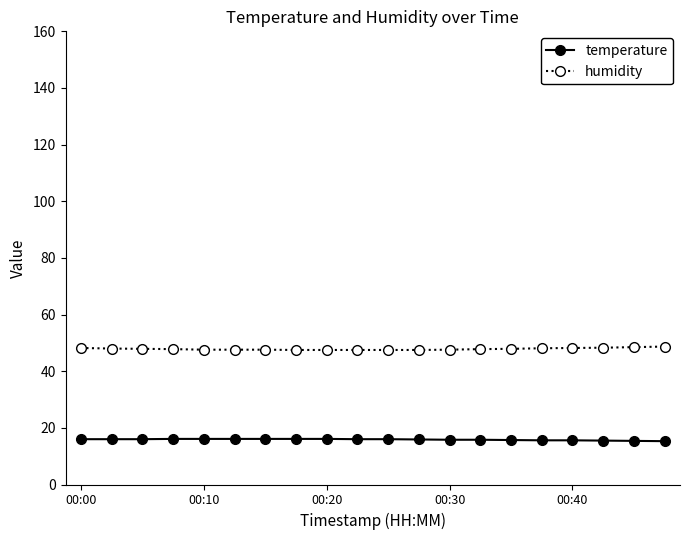

How many lines are shown in the chart?

2